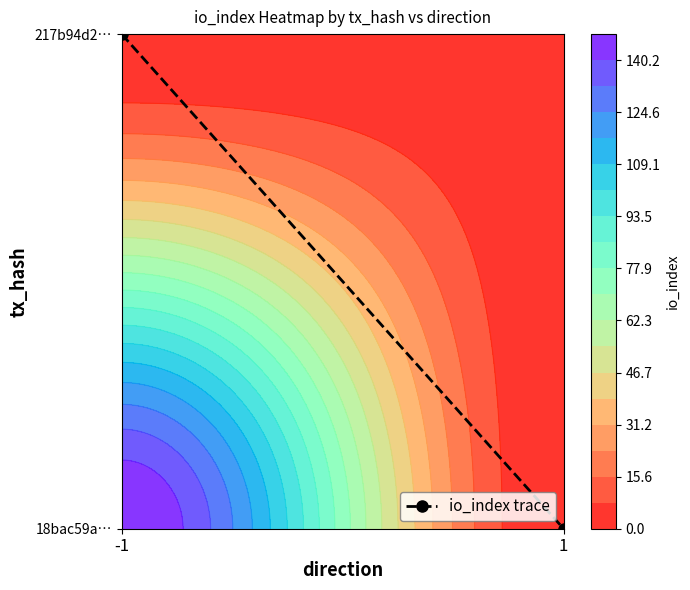

Rank the categories by value from lowest to highest.

1, -1